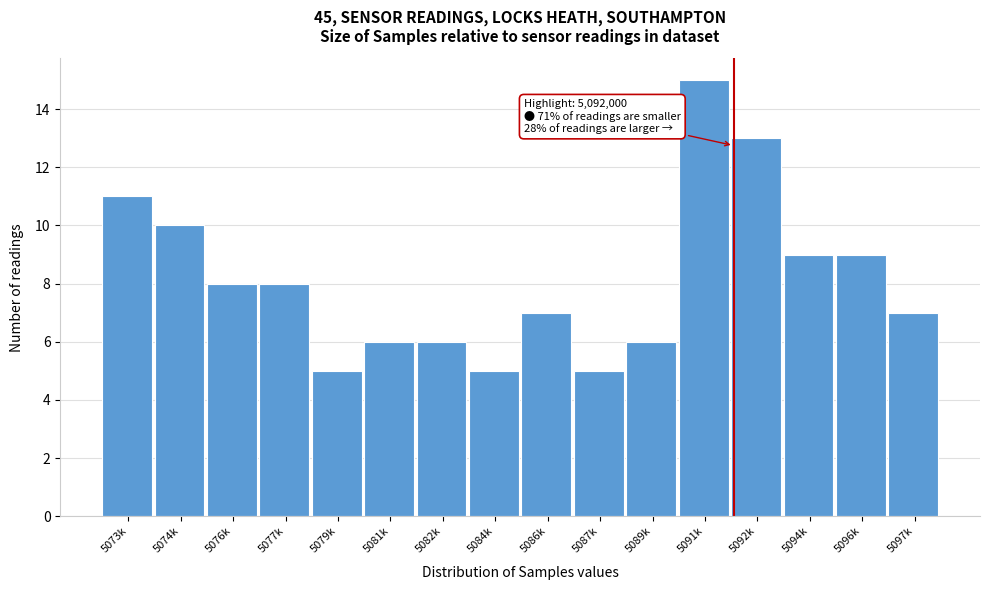

Reading left to right, list all the values displayed in this chart.

5073k=11	5074k=10	5076k=8	5077k=8	5079k=5	5081k=6	5082k=6	5084k=5	5086k=7	5087k=5	5089k=6	5091k=15	5092k=13	5094k=9	5096k=9	5097k=7